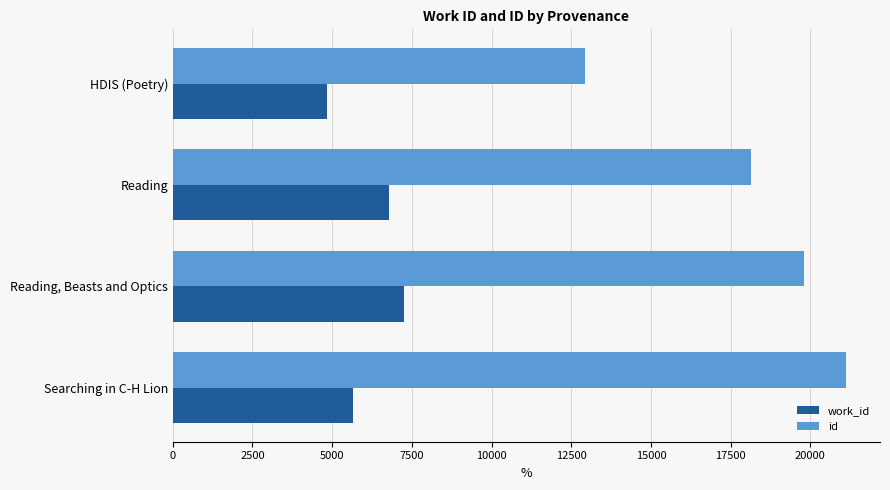

How many values in the work_id series are below 6797?

2